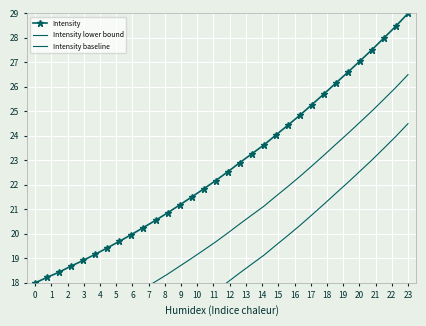

What is the minimum value for Intensity?

18.0